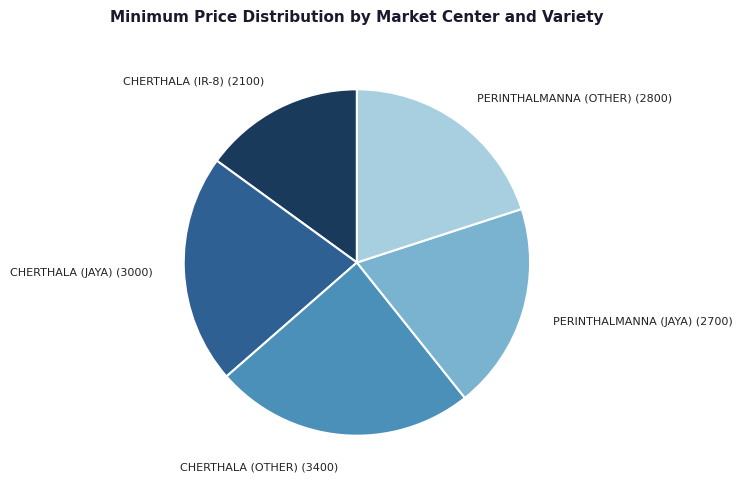

How many slices are in this pie chart?

5